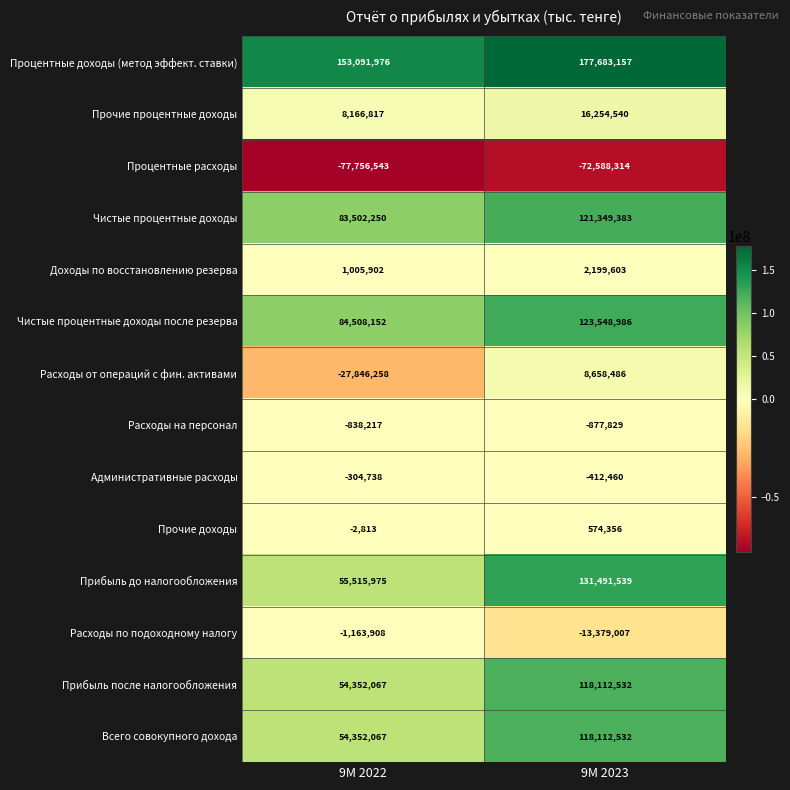

Which series changed the most between 9M 2022 and 9M 2023?

Прибыль до налогообложения